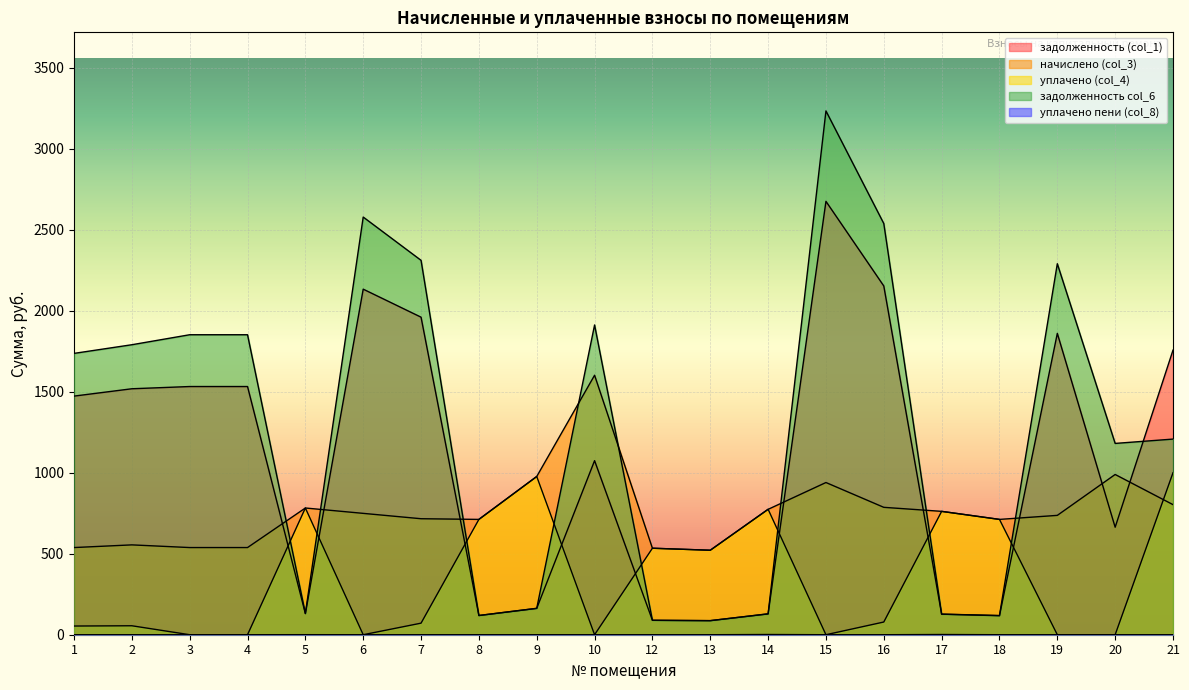

True or false: начислено (col_3) has more than 0 points higher than both neighbors.

True